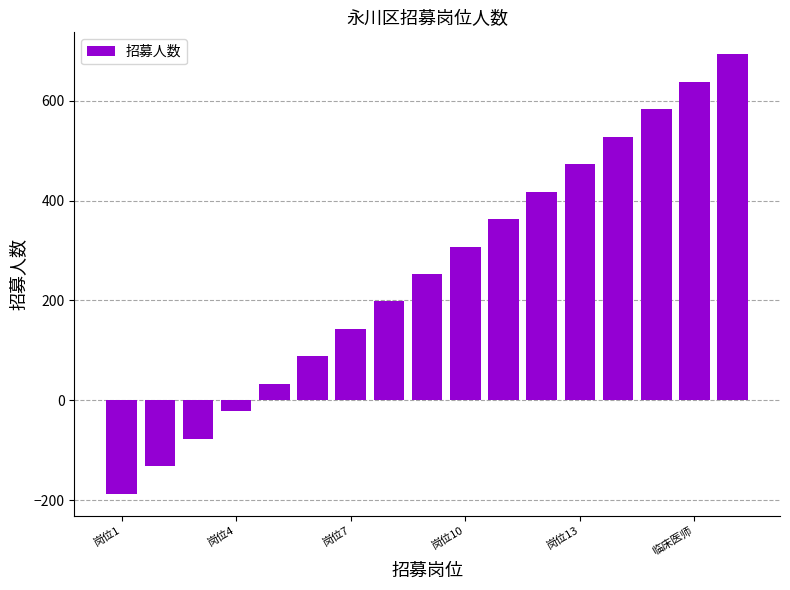

What is the maximum value shown in the chart?

693.0